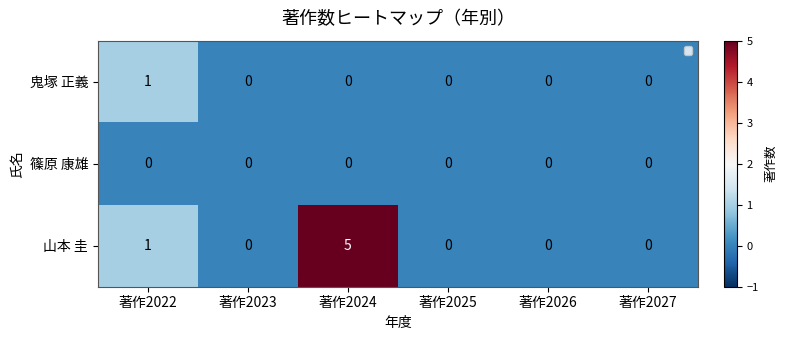

What is the sum of the 山本 圭 values at 著作2024 and 著作2022?

6